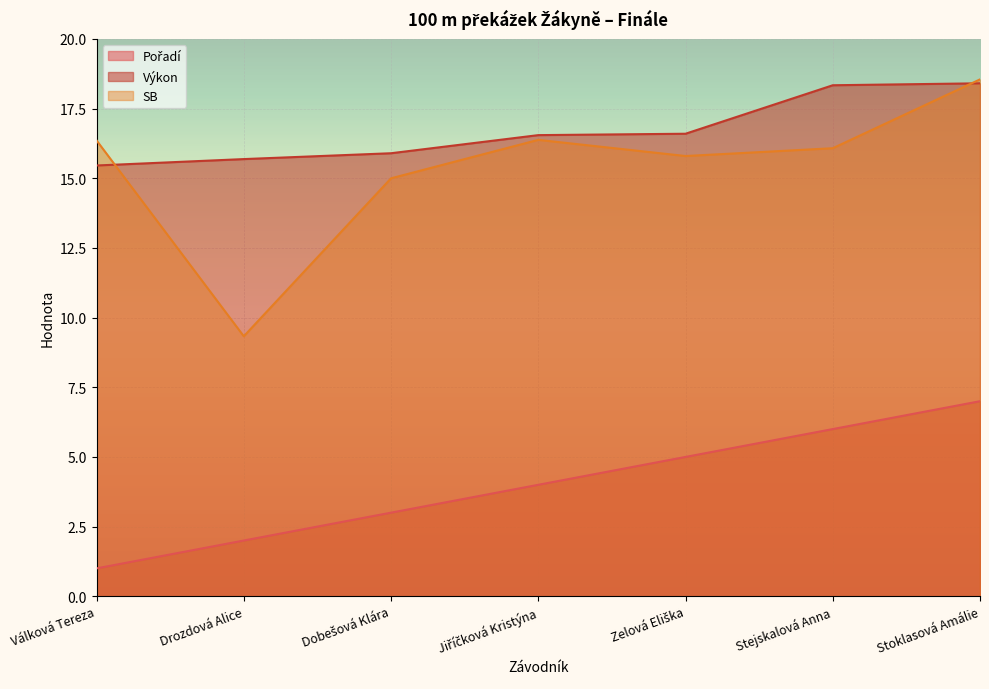

What is the value of the Výkon point at the 4th from the left?

16.6